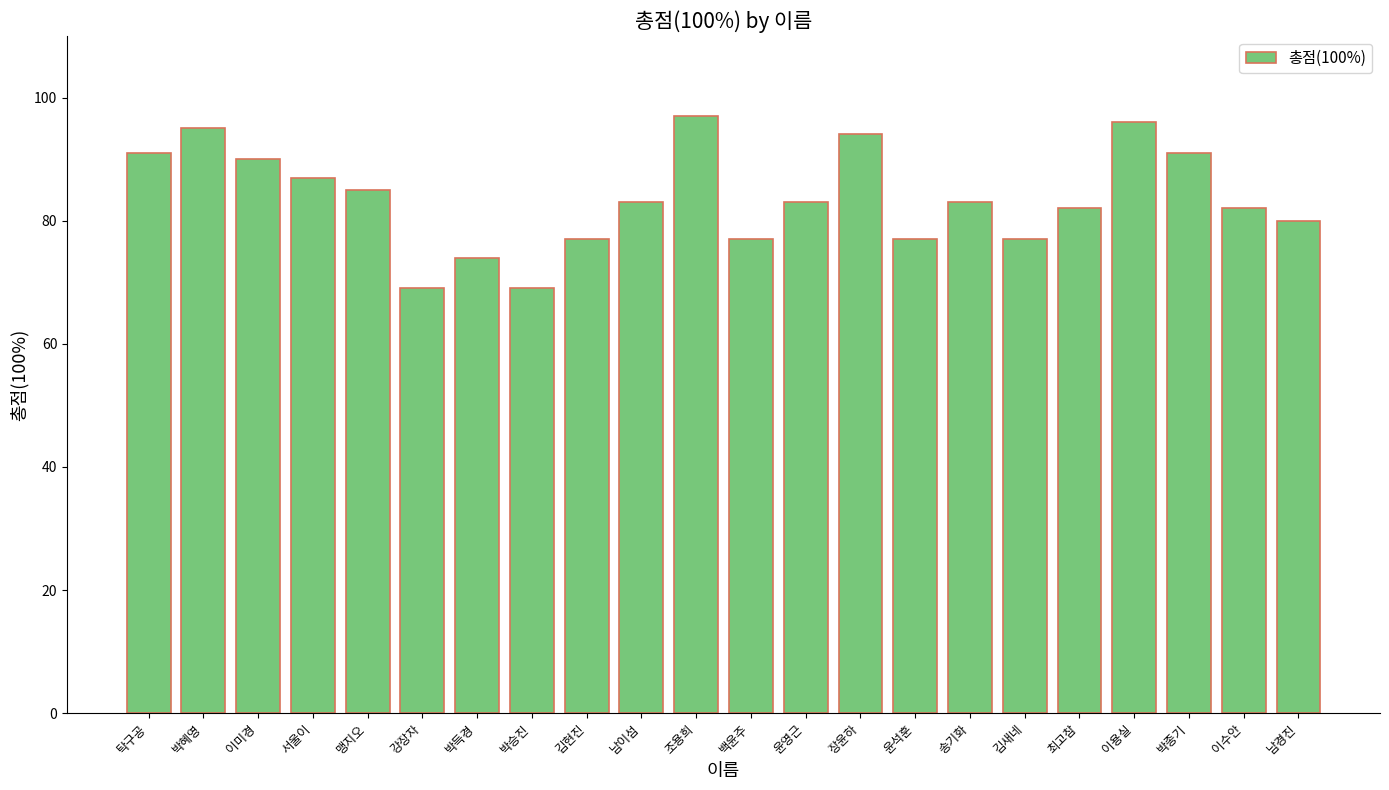

Approximately how many times larger is the value at 이미경 compared to 이수안?

1.1